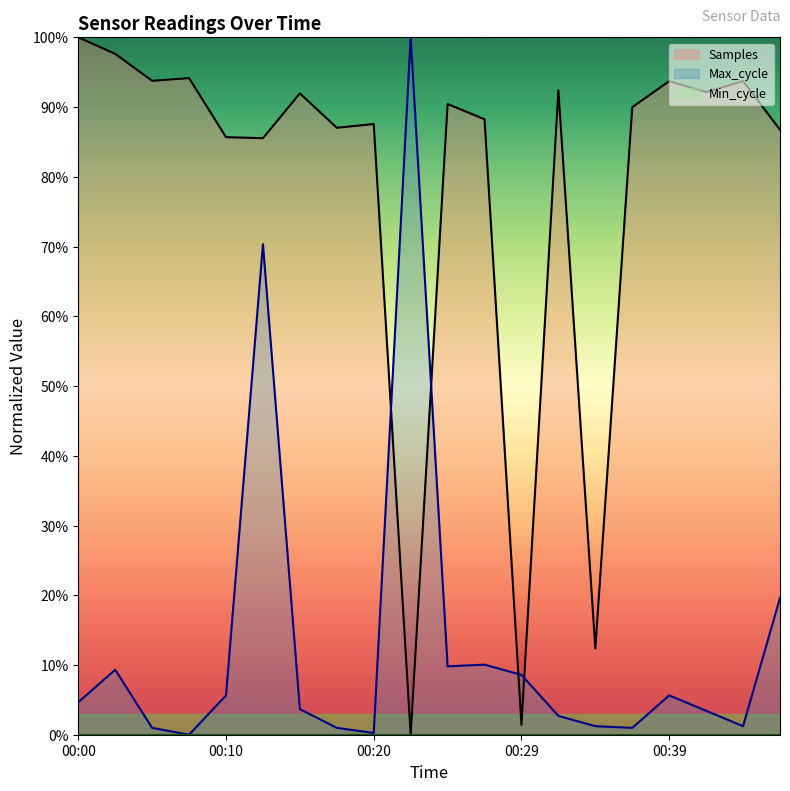

Rank the categories by Samples value from lowest to highest.

00:22, 00:29, 00:34, 00:12, 00:10, 00:46, 00:17, 00:20, 00:27, 00:37, 00:25, 00:15, 00:42, 00:32, 00:39, 00:44, 00:05, 00:08, 00:02, 00:00